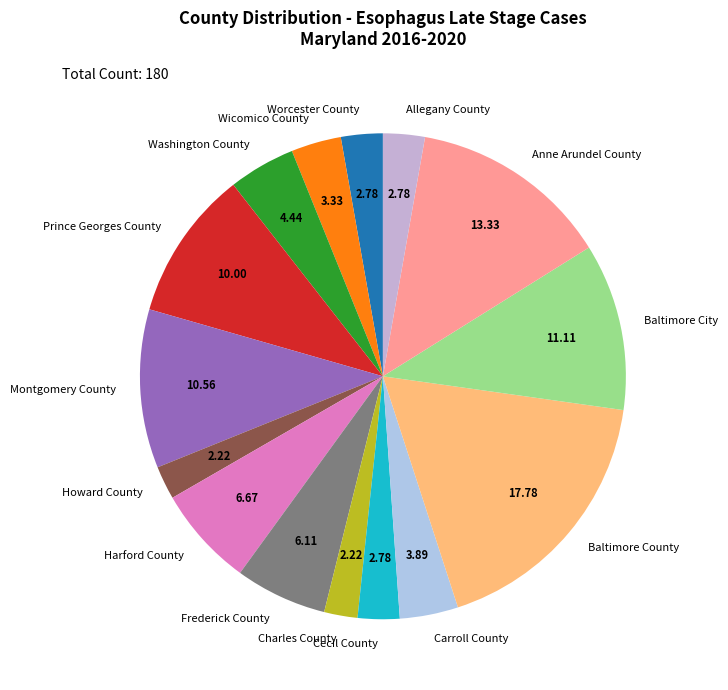

Combined, do Carroll County and Frederick County account for over 50%?

No